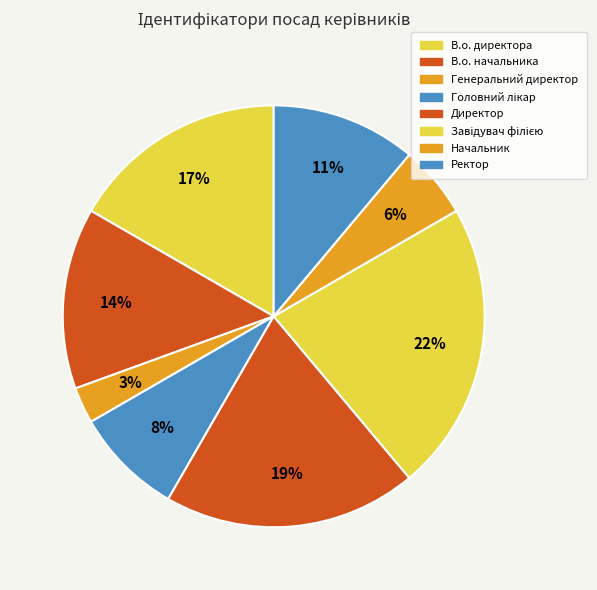

To the nearest percent, what portion does Завідувач філією represent?

22%